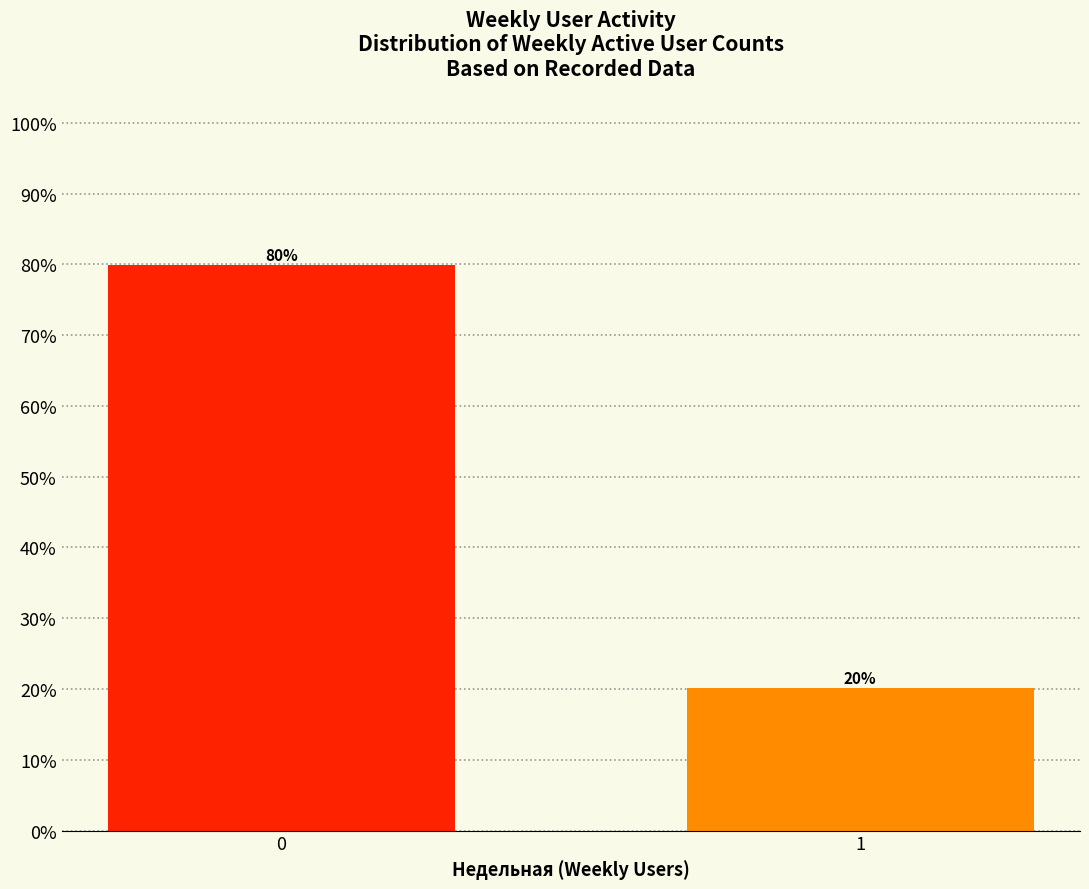

What value does the data have at 1?

20.1